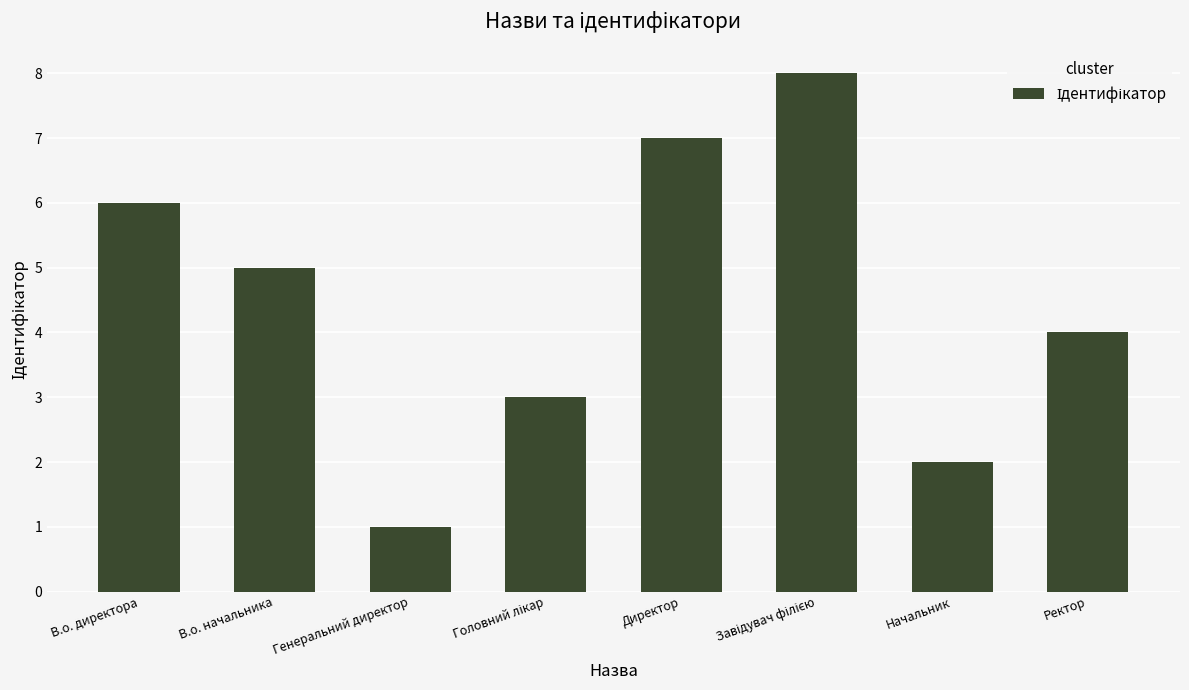

Is it true that the value at Начальник is 1?

False